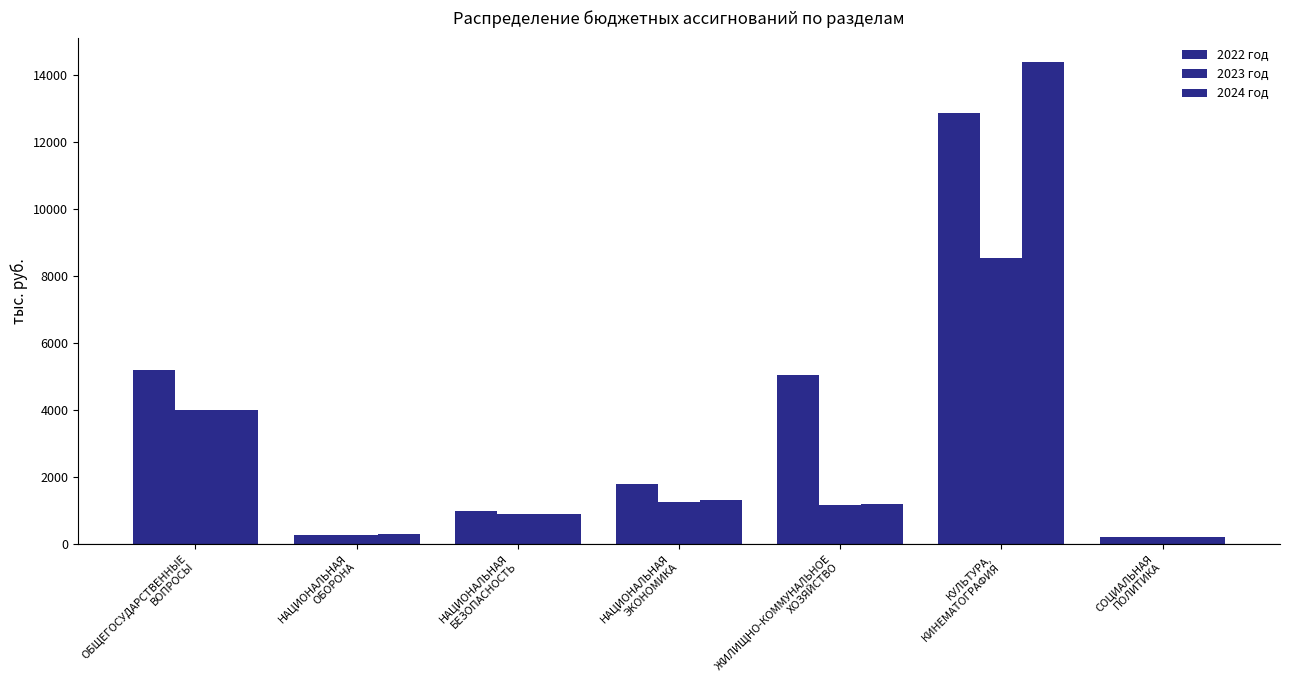

What is the value of the 2022 год bar at the 5th from the left?

5043.1